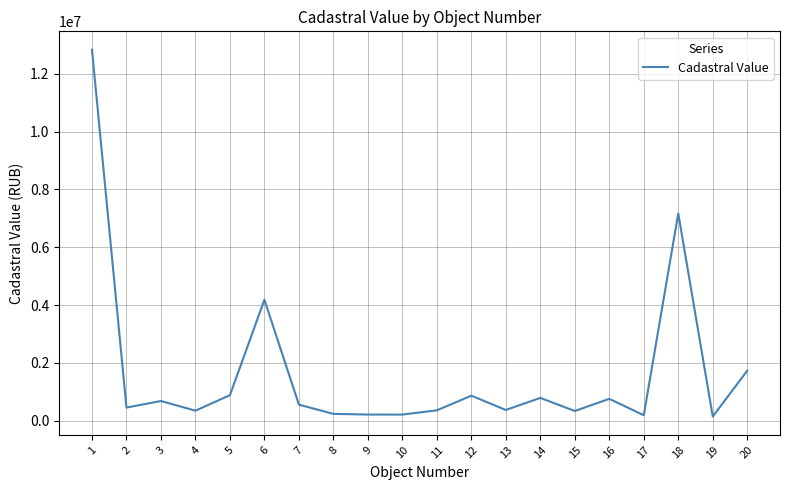

What is the maximum value shown in the chart?

12832107.7